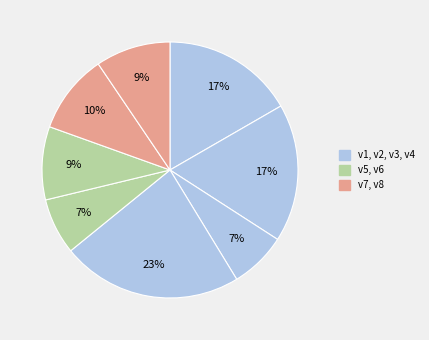

How many slices are in this pie chart?

8